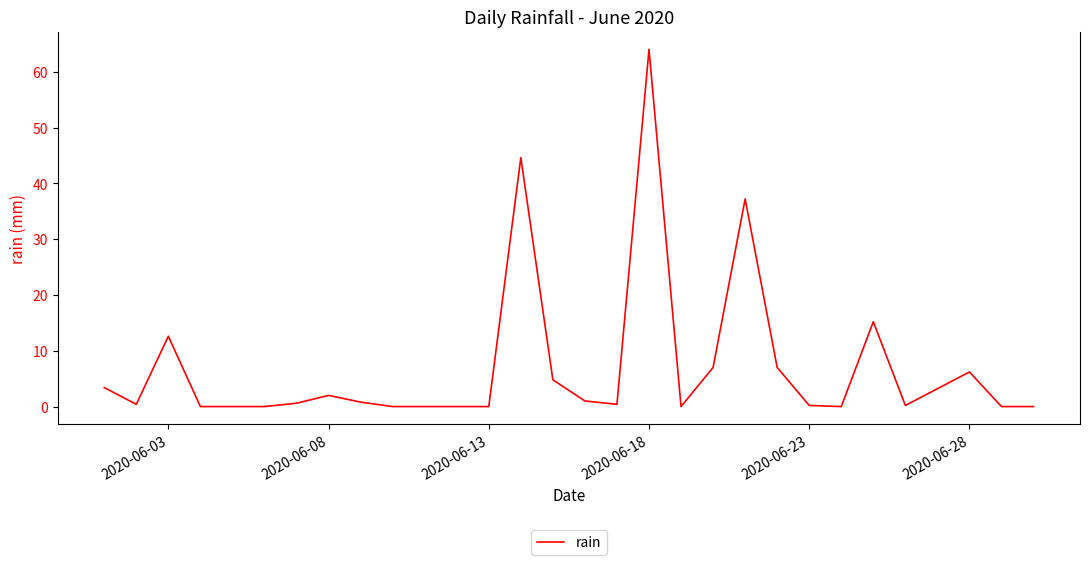

What is the difference between the maximum and minimum values?

64.0